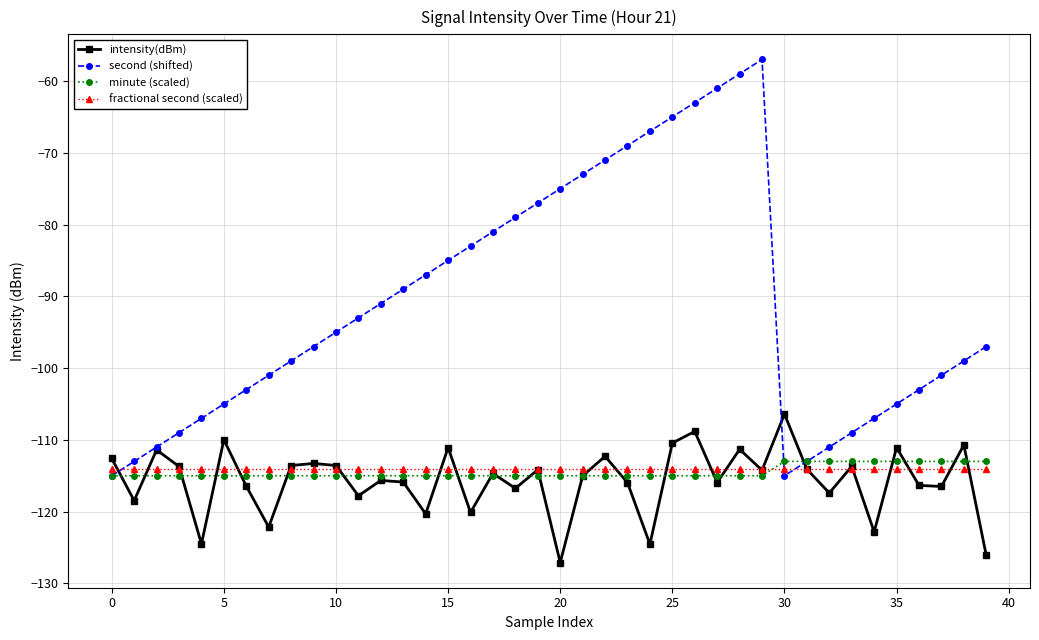

What are all the series names shown in the legend?

intensity(dBm), second (shifted), minute (scaled), fractional second (scaled)